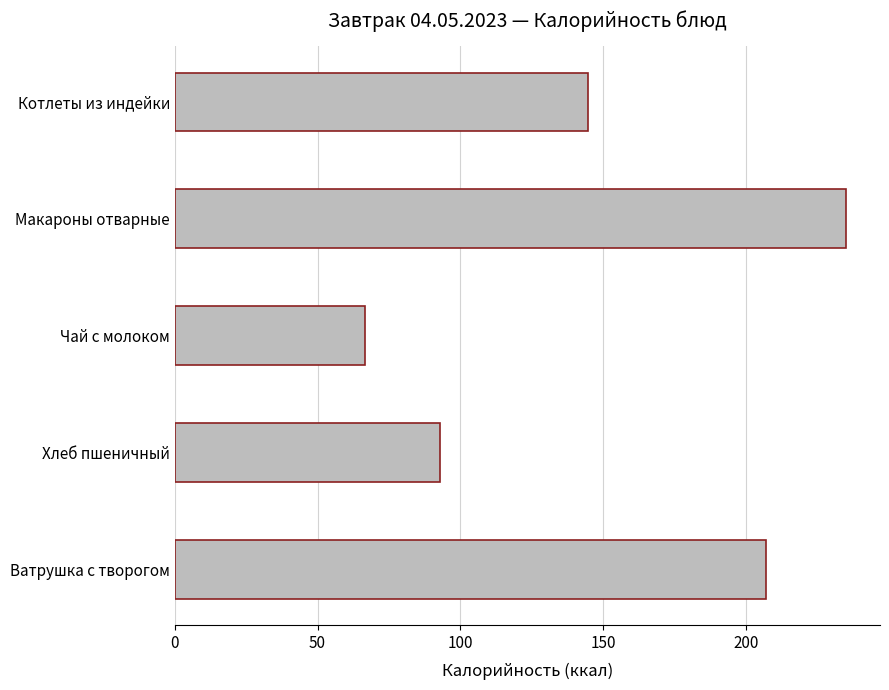

Reading top to bottom, transcribe all the data shown in this chart.

Котлеты из индейки=144.7	Макароны отварные=235.2	Чай с молоком=66.6	Хлеб пшеничный=93.0	Ватрушка с творогом=207.0